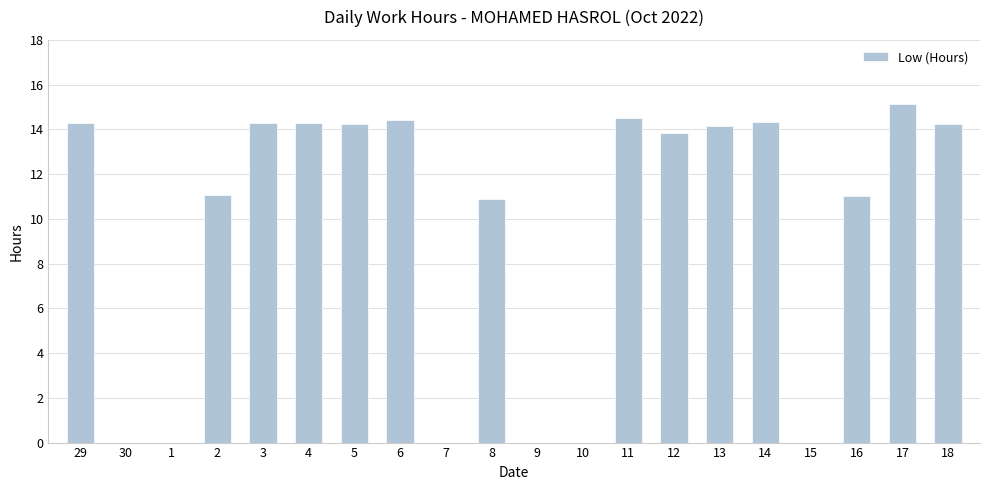

Approximately how many times larger is the value at 2 compared to 4?

0.8